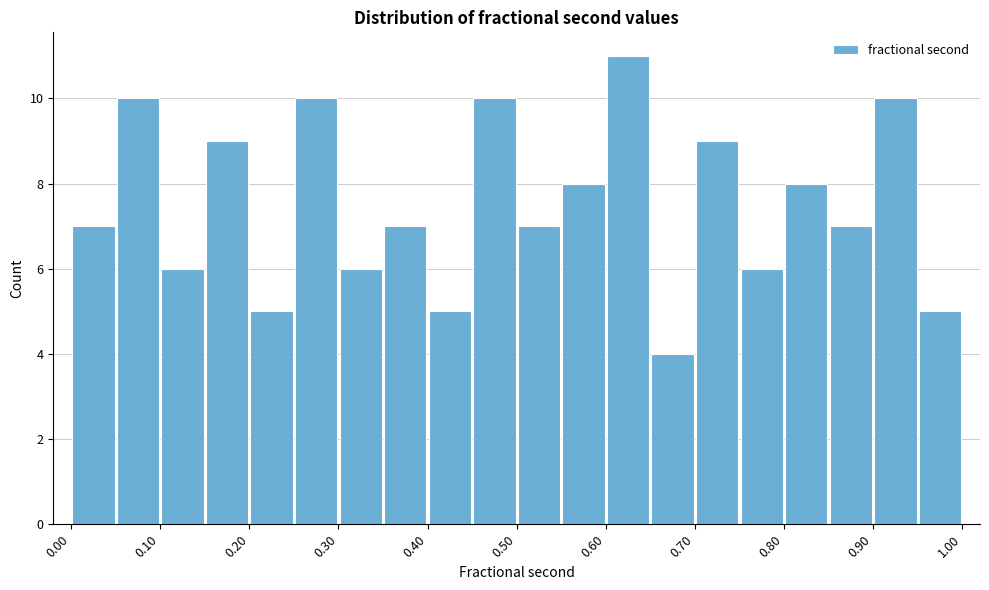

Reading left to right, transcribe this chart: for each bar, give the range it covers on the x-axis and its height. The values are not printed on the chart, so give them approximately, as read against the axis.

0.00 to 0.05: 7
0.05 to 0.10: 10
0.10 to 0.15: 6
0.15 to 0.20: 9
0.20 to 0.25: 5
0.25 to 0.30: 10
0.30 to 0.35: 6
0.35 to 0.40: 7
0.40 to 0.45: 5
0.45 to 0.50: 10
0.50 to 0.55: 7
0.55 to 0.60: 8
0.60 to 0.65: 11
0.65 to 0.70: 4
0.70 to 0.75: 9
0.75 to 0.80: 6
0.80 to 0.85: 8
0.85 to 0.90: 7
0.90 to 0.95: 10
0.95 to 1.00: 5